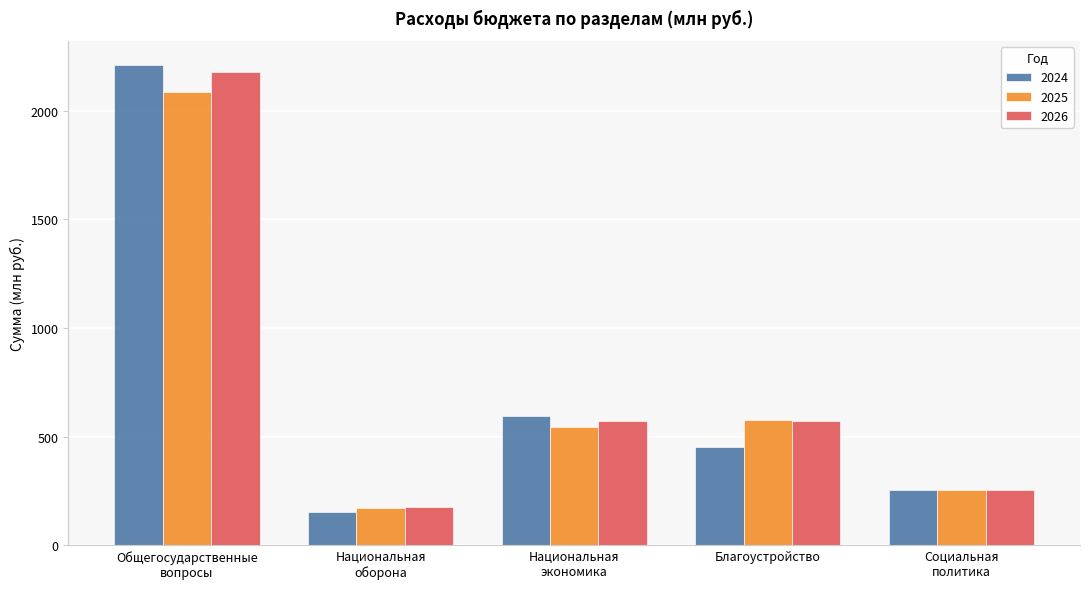

Are the bars horizontal?

No